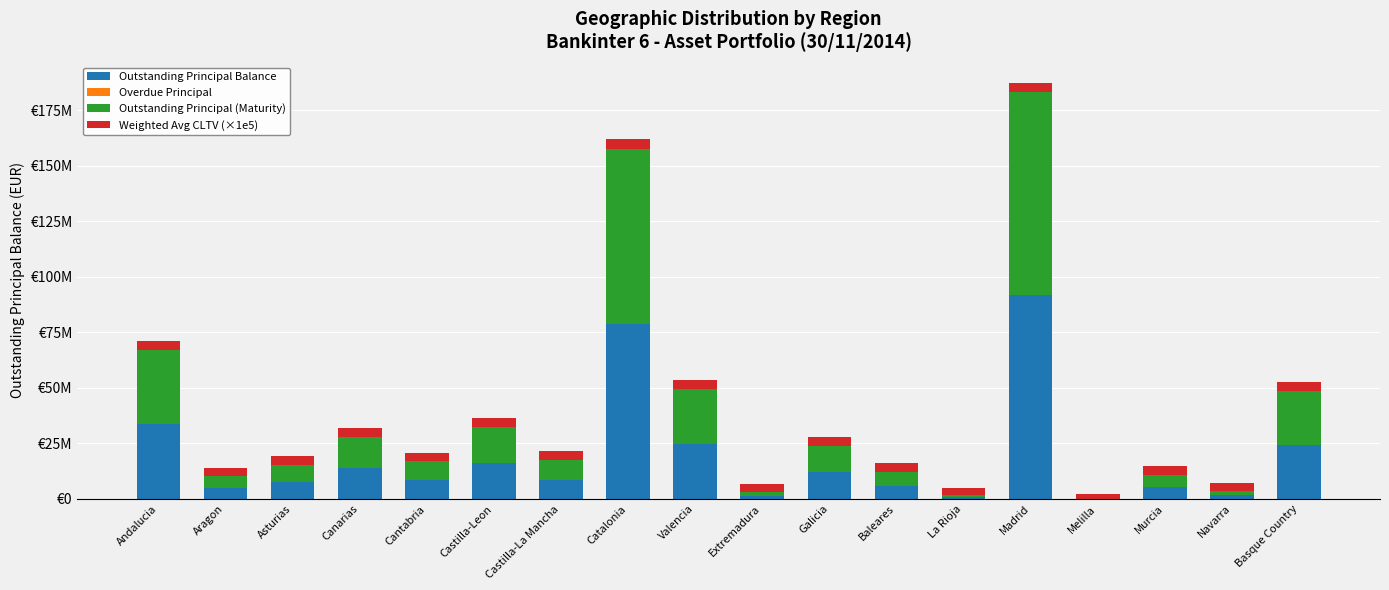

Does the chart contain stacked bars?

Yes